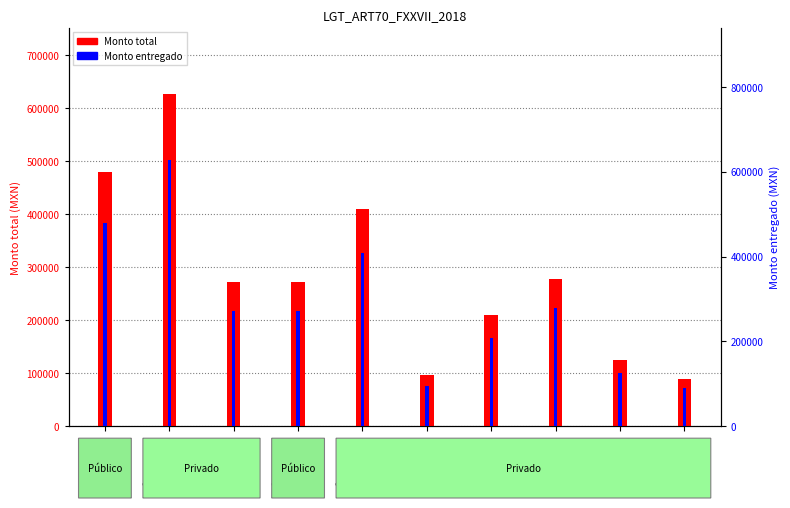

Which category has the lowest value across all series?

SE/11/2020